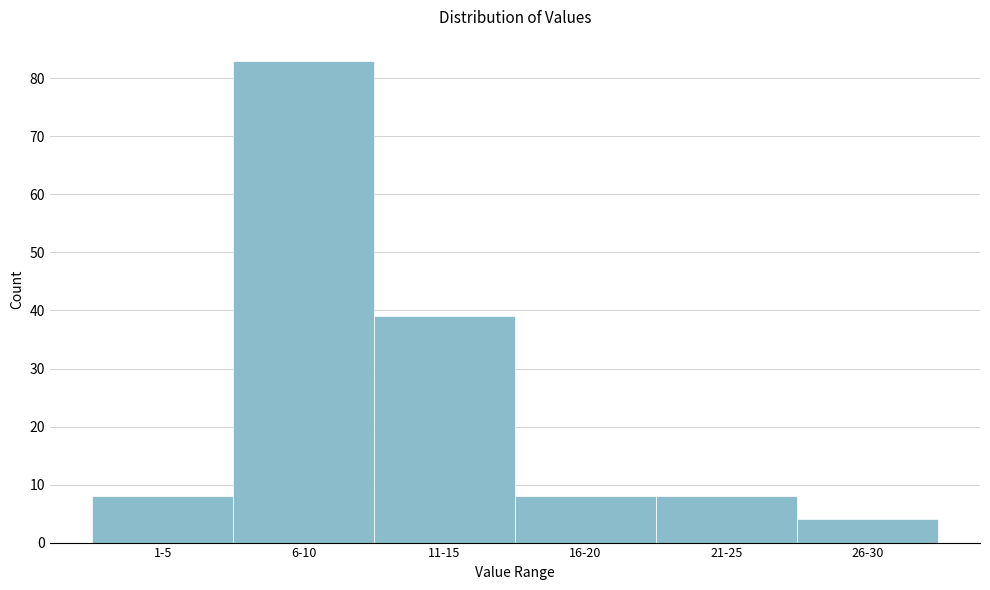

Reading left to right, what are all the values shown in this chart?

1-5=8	6-10=83	11-15=39	16-20=8	21-25=8	26-30=4